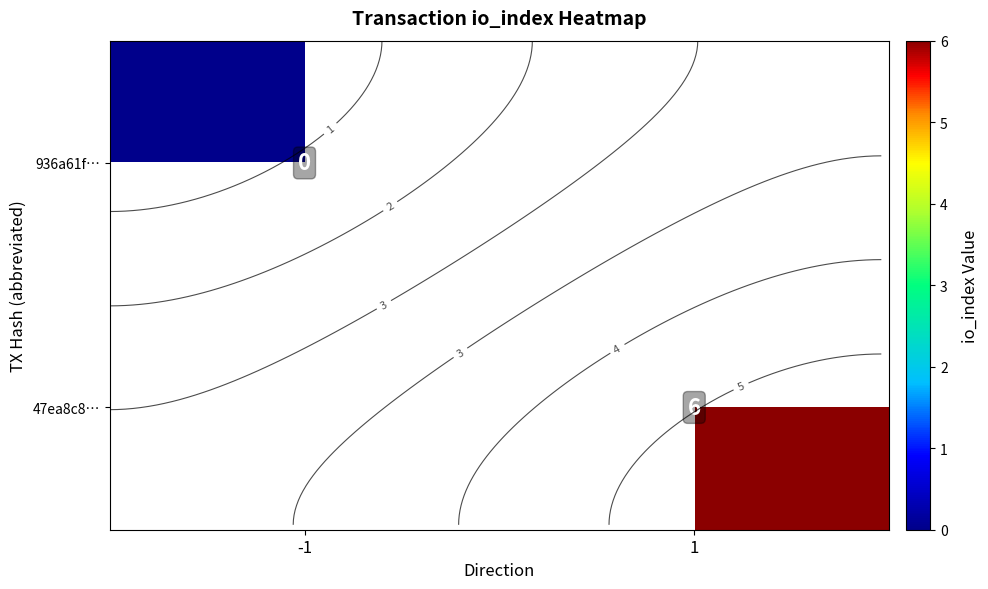

Which series has the largest range (max minus min)?

row_0